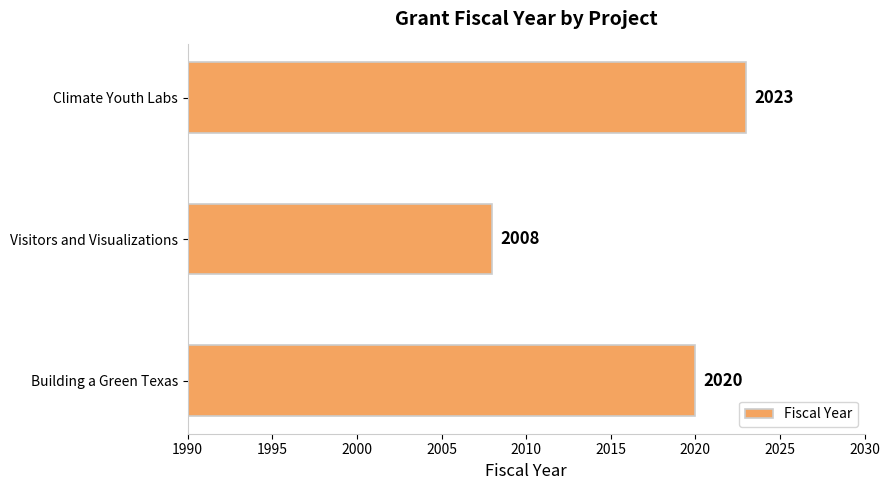

Reading bottom to top, list all the values displayed in this chart.

2020	2008	2023